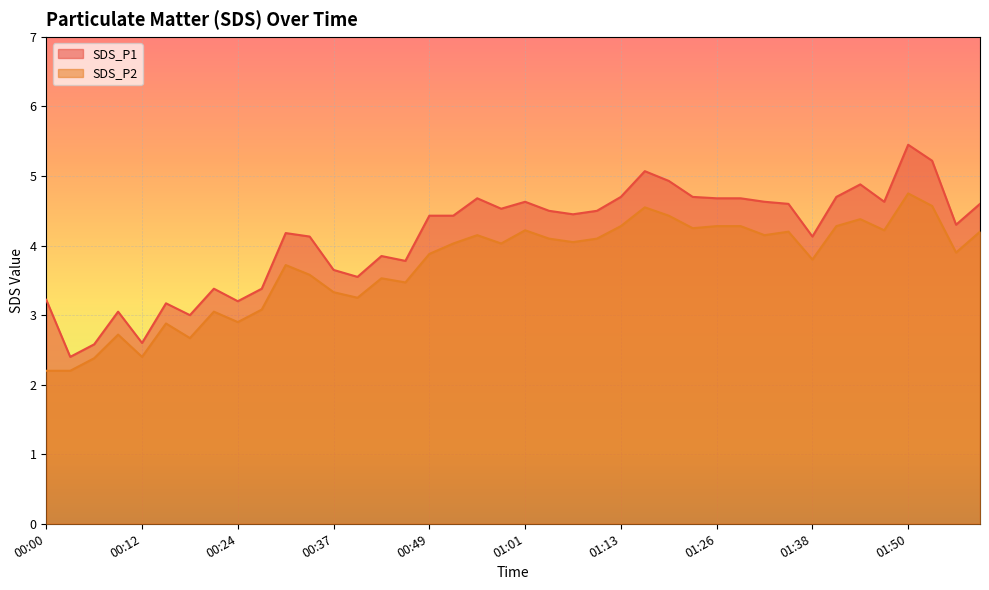

How many data points in SDS_P2 are less than 4?

19